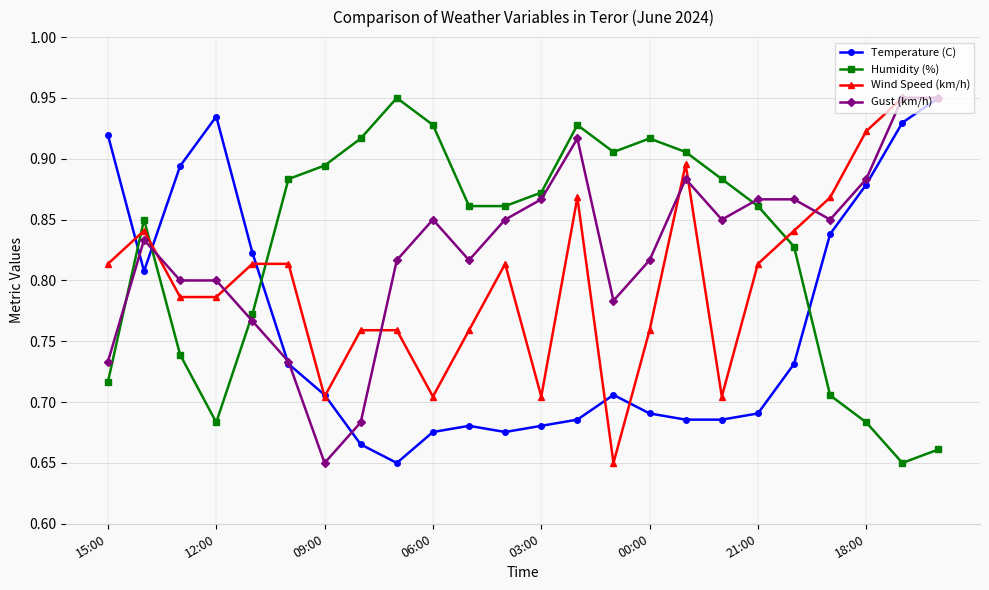

How many times do Wind Speed (km/h) and Humidity (%) cross each other?

4